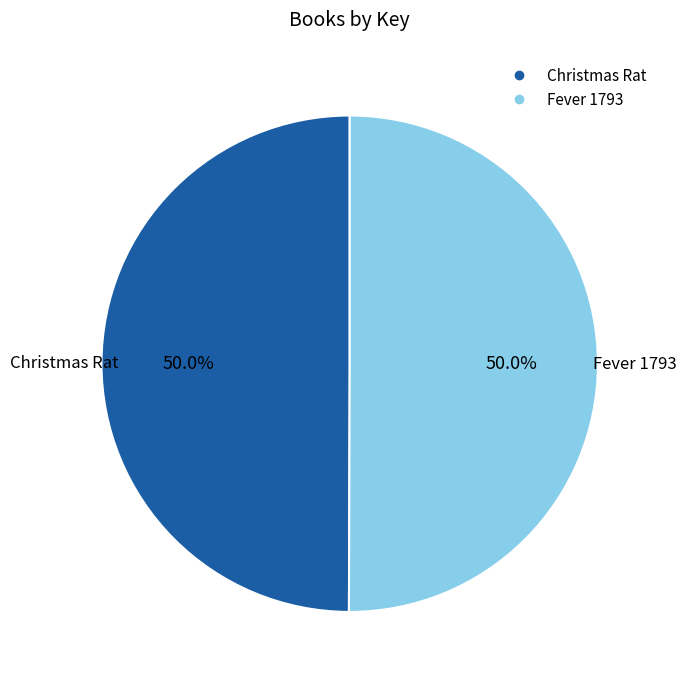

How many slices are in this pie chart?

2